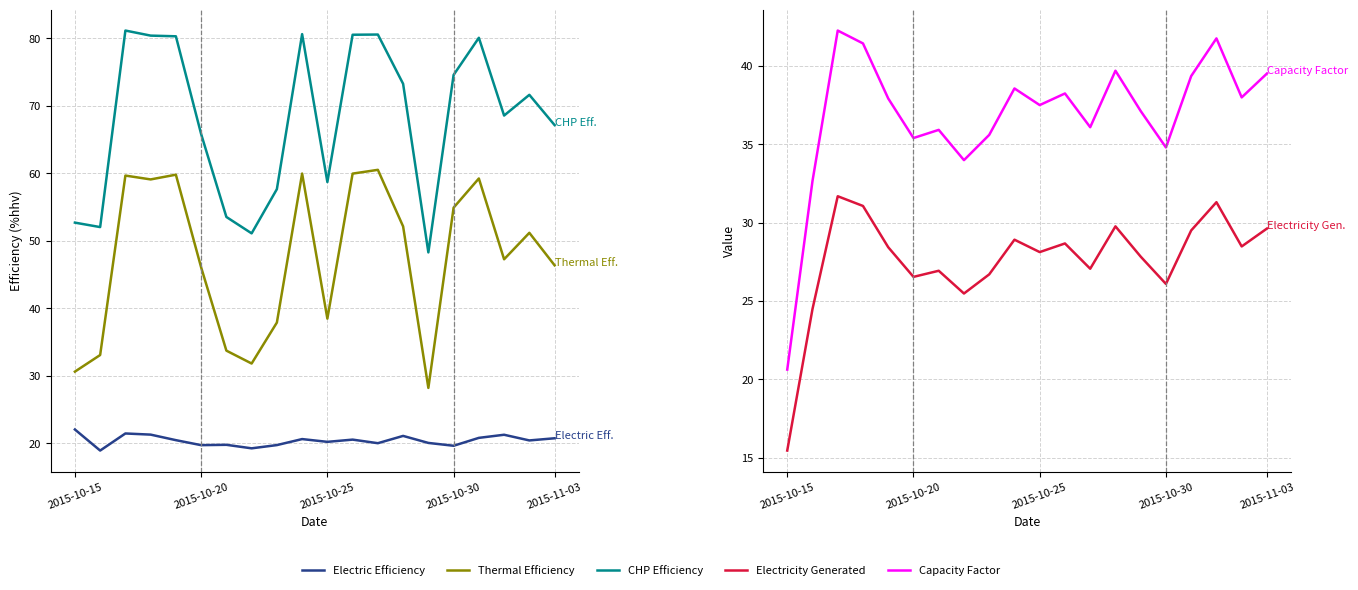

What is the value of the Electric Efficiency point at the 2nd from the left?

18.9